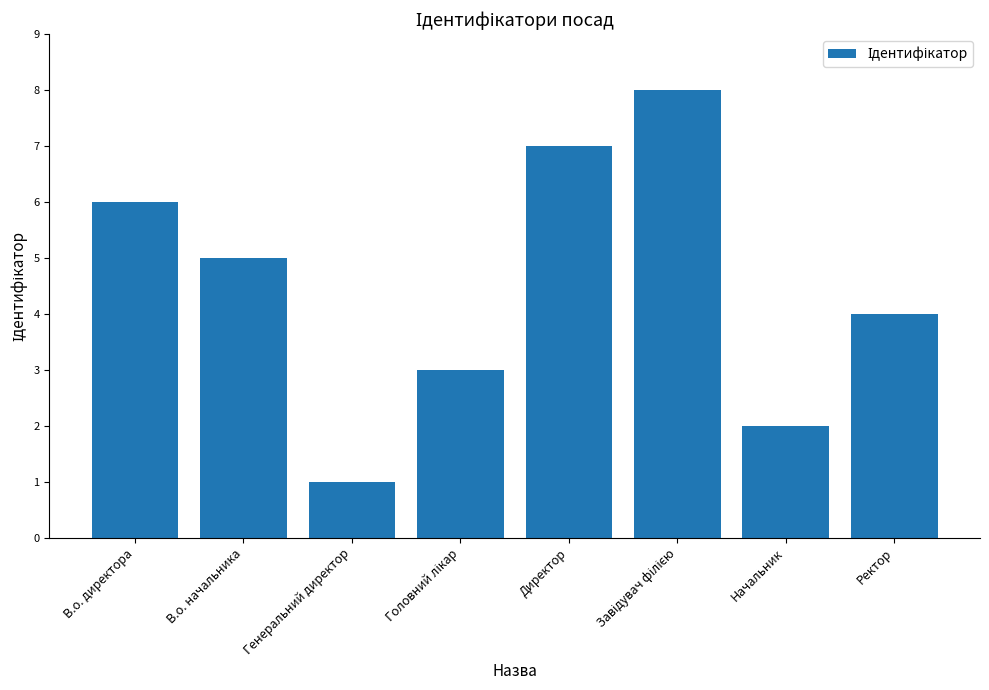

Which label corresponds to the smallest value in the chart?

Генеральний директор